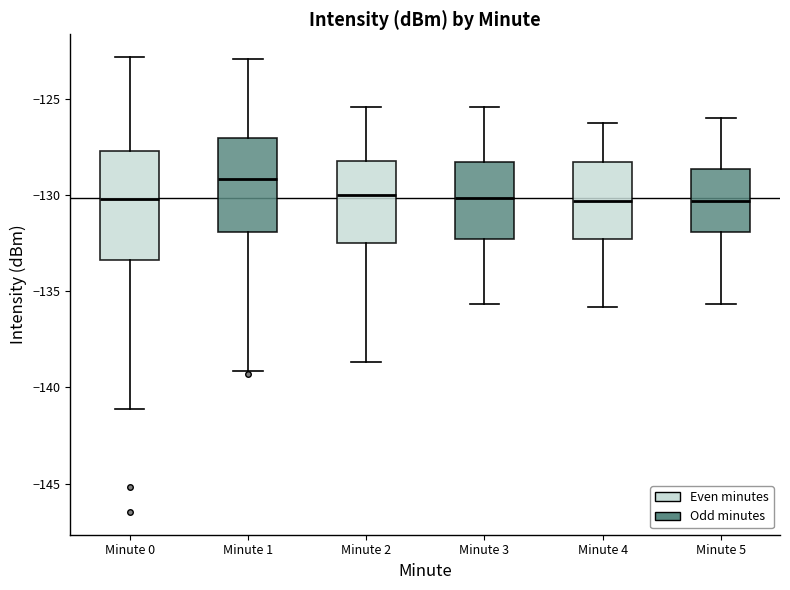

Where does the upper whisker of the box for Minute 5 end on the y-axis? The values are not printed on the chart, so give them approximately, as read against the axis.

-126.0